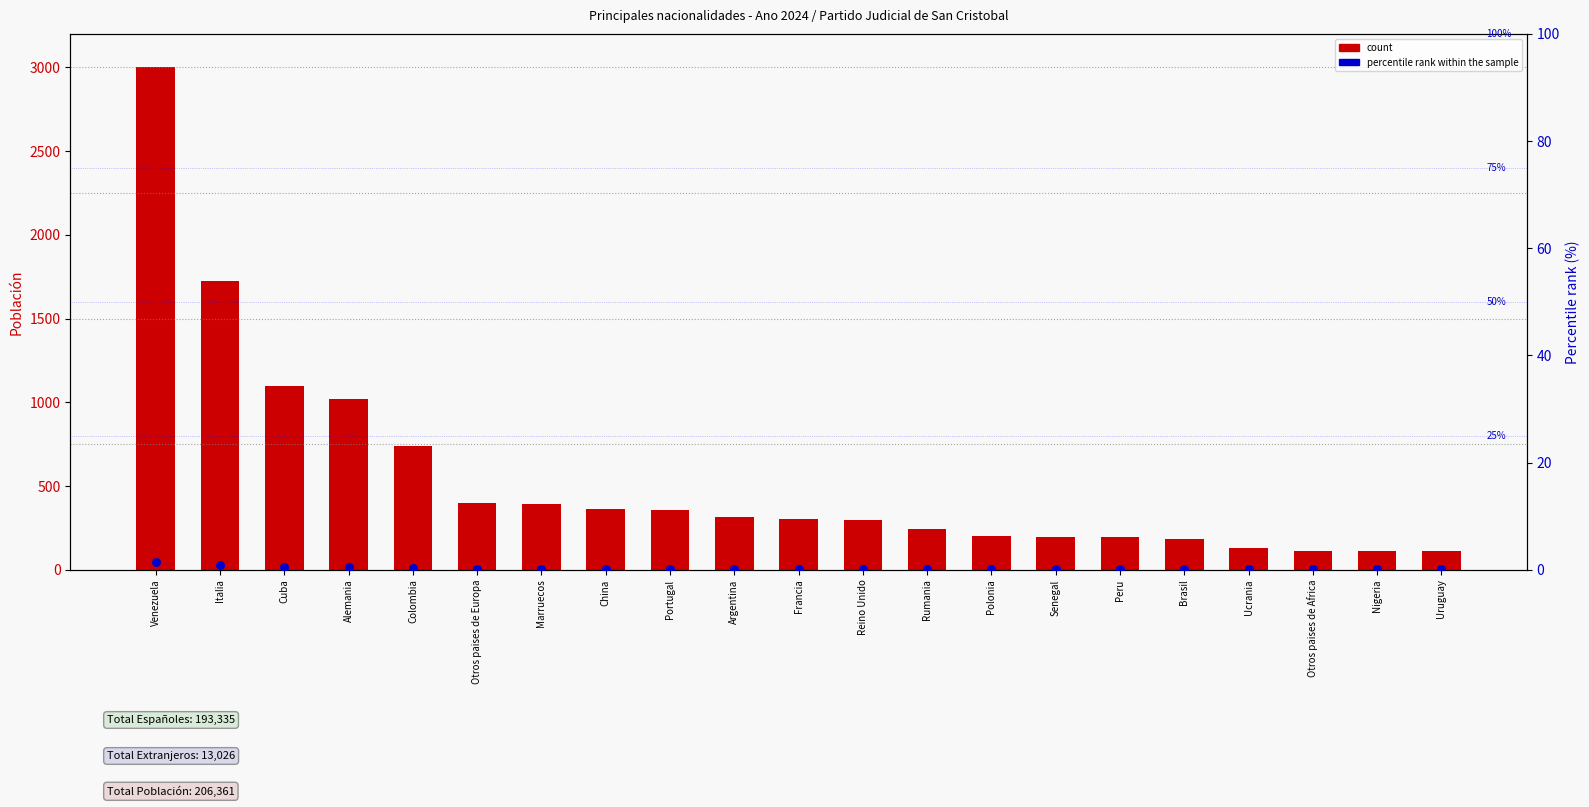

Which series has the widest spread of Y values?

count